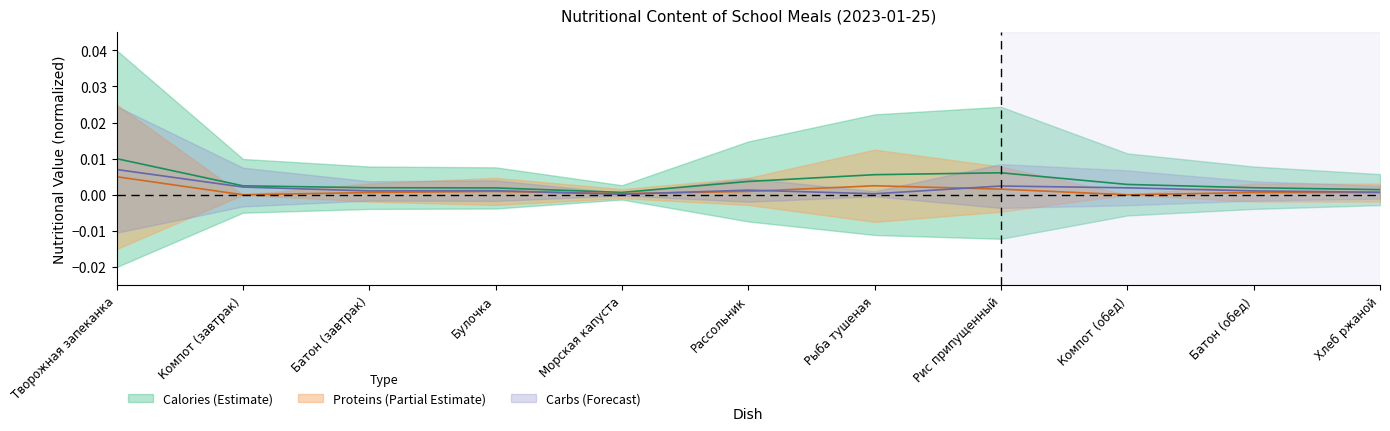

What position from the left is Компот (завтрак)?

2